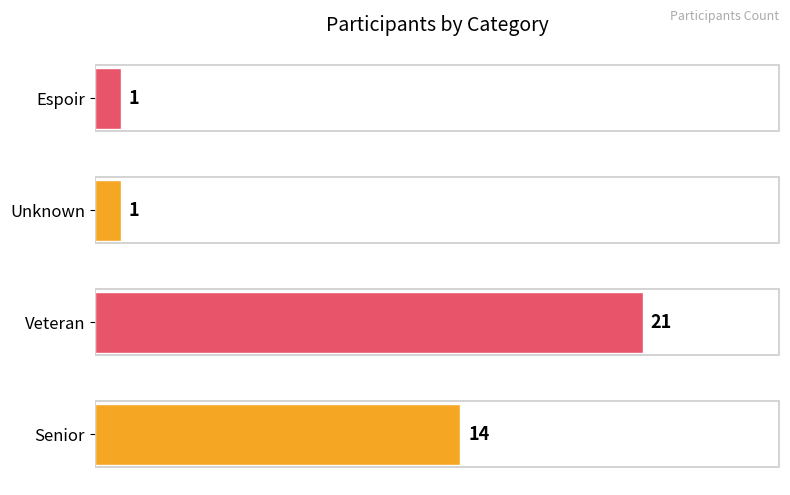

Where is the data nearest to the value 11?

Senior